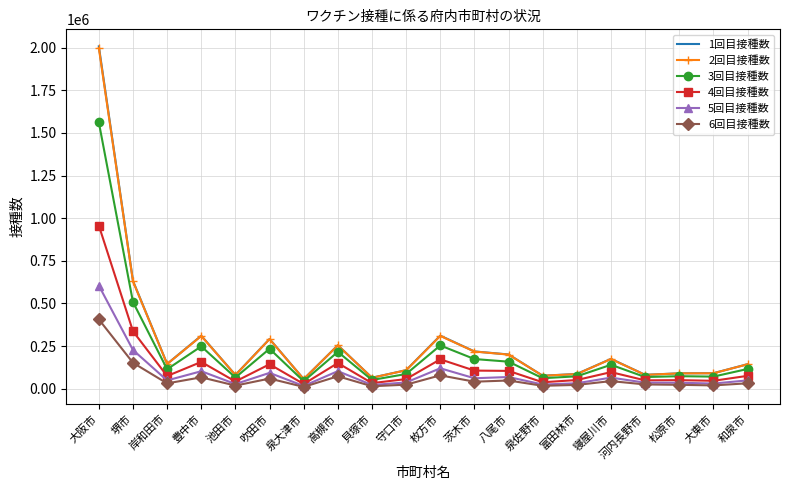

At which category is the sum across all series the highest?

大阪市